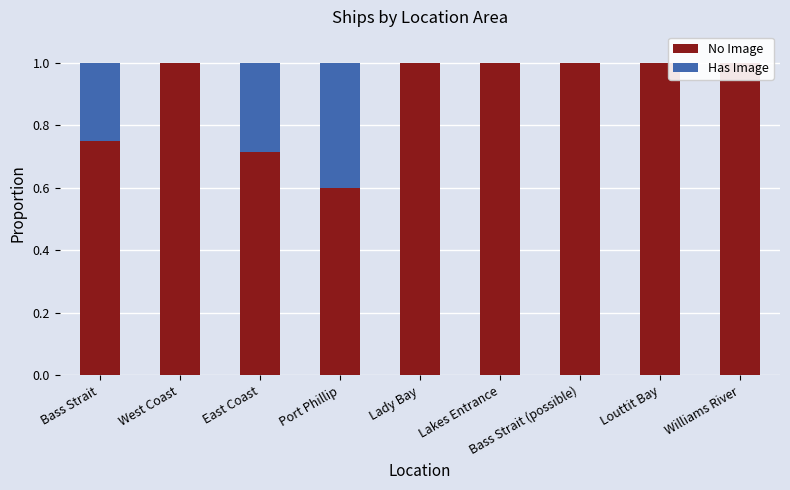

How many values in the Has Image series exceed 0?

3